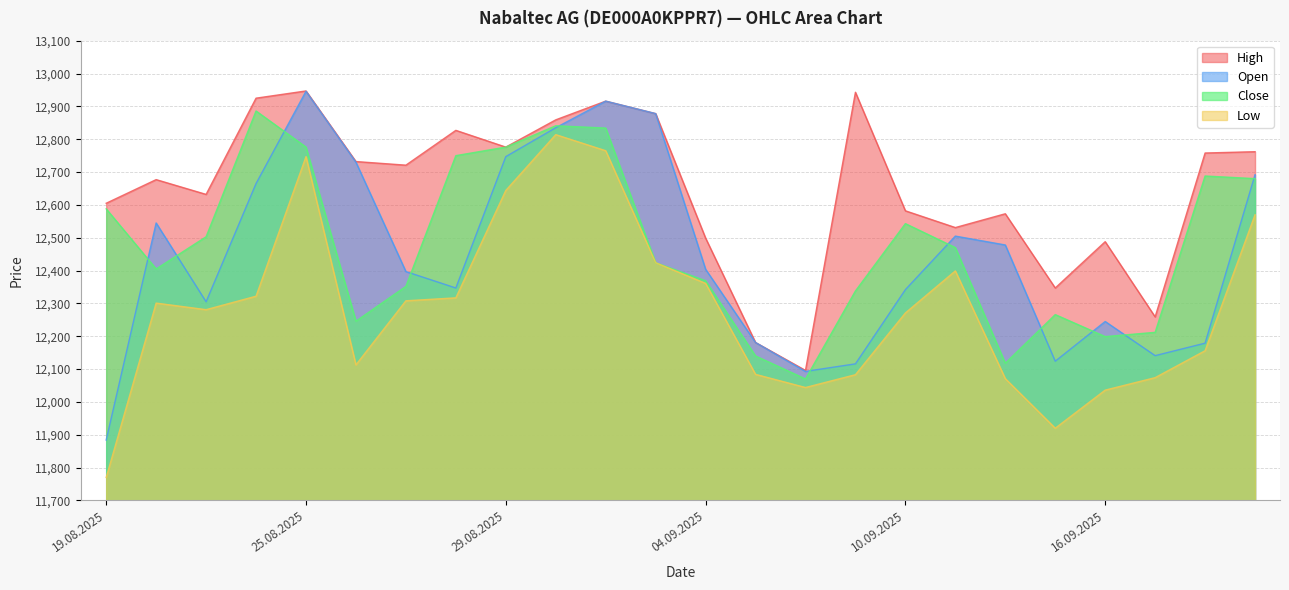

Reading left to right, extract all data points from this chart.

Open: 11884	12545	12305	12665	12946	12730	12397	12347	12747	12835	12916	12878	12404	12181	12093	12116	12342	12505	12478	12124	12245	12141	12179	12692
High: 12605	12677	12632	12925	12947	12732	12721	12827	12776	12859	12916	12878	12499	12181	12096	12943	12582	12531	12573	12347	12488	12259	12758	12762
Low: 11770	12301	12281	12322	12747	12113	12308	12317	12644	12814	12765	12424	12361	12084	12044	12083	12271	12399	12071	11920	12036	12074	12156	12570
Close: 12588	12405	12503	12886	12776	12246	12352	12750	12776	12841	12834	12424	12369	12140	12070	12338	12543	12470	12118	12266	12199	12212	12688	12680